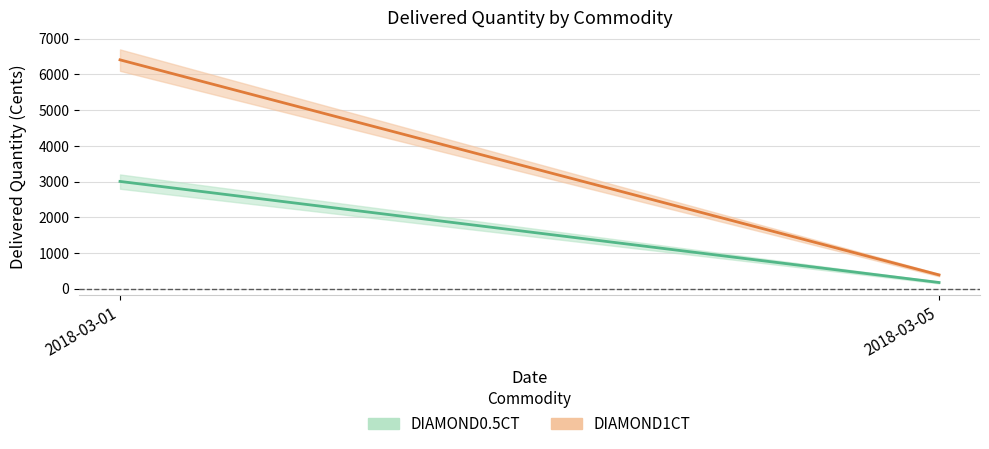

What is the value of the DIAMOND0.5CT point at the 1st from the left?

3005